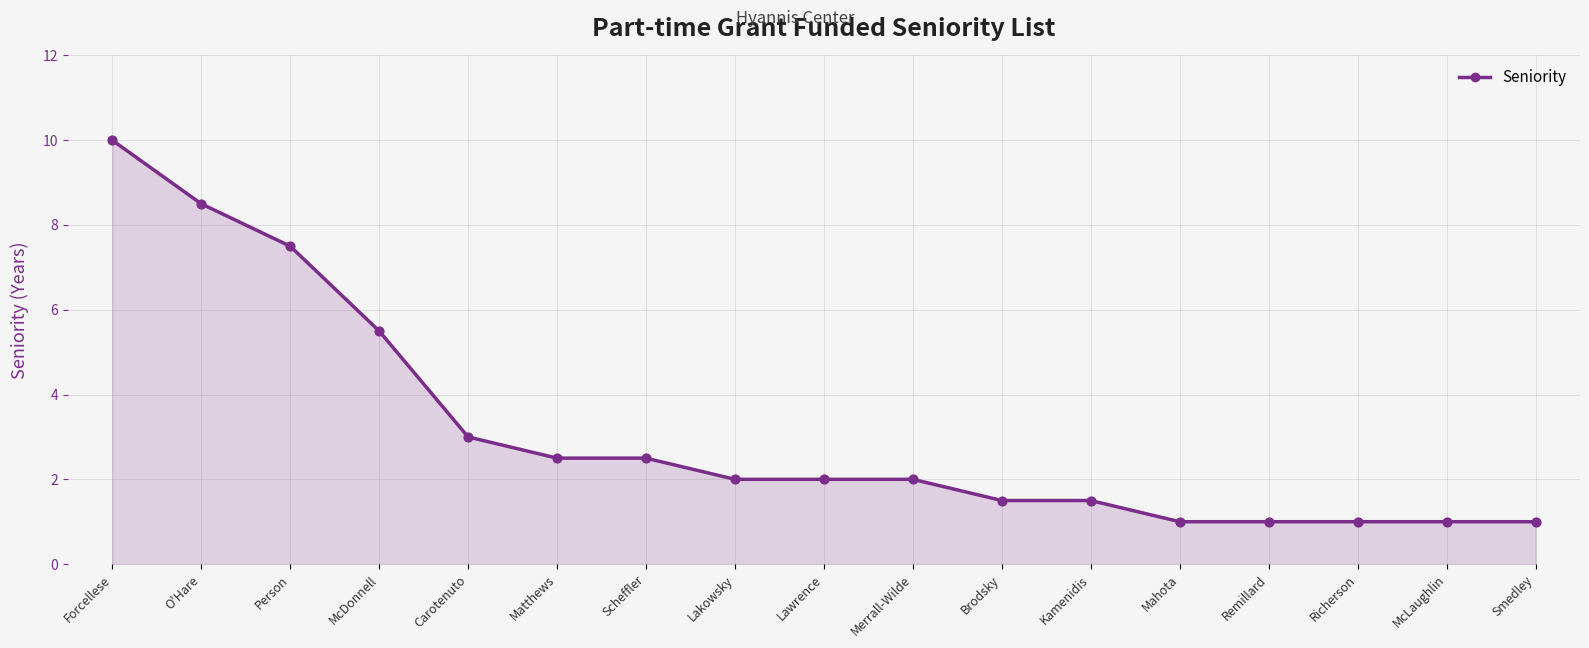

What is the change in value from Forcellese to O'Hare?

-1.5